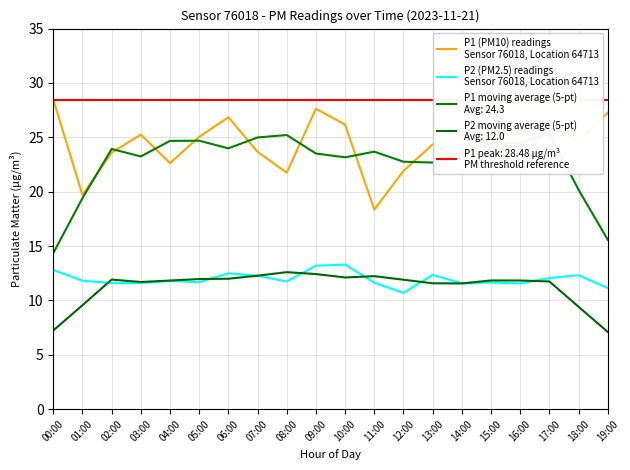

What is the sum of the P1 (PM10) readings
Sensor 76018, Location 64713 values at 09:00 and 17:00?

53.6